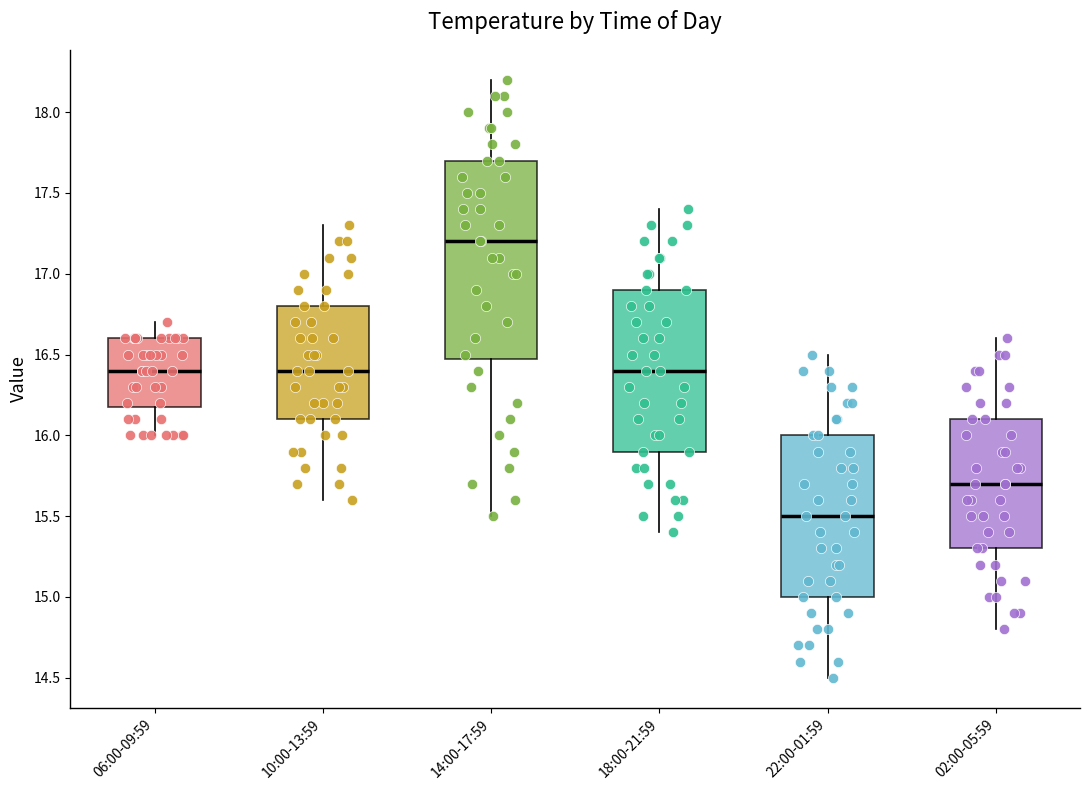

Where does the median line of the box for 06:00-09:59 sit on the y-axis? The values are not printed on the chart, so give them approximately, as read against the axis.

16.4